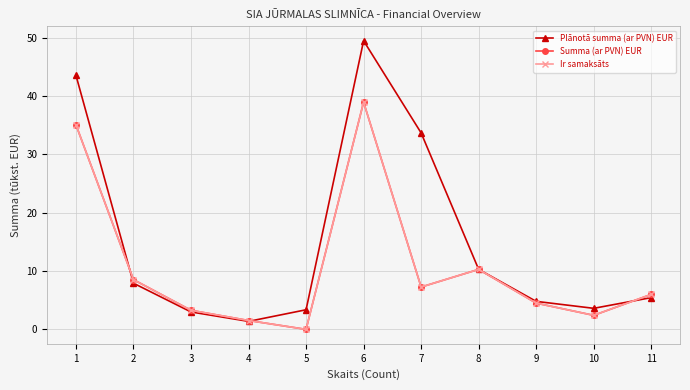

Does the chart have visible grid lines?

Yes